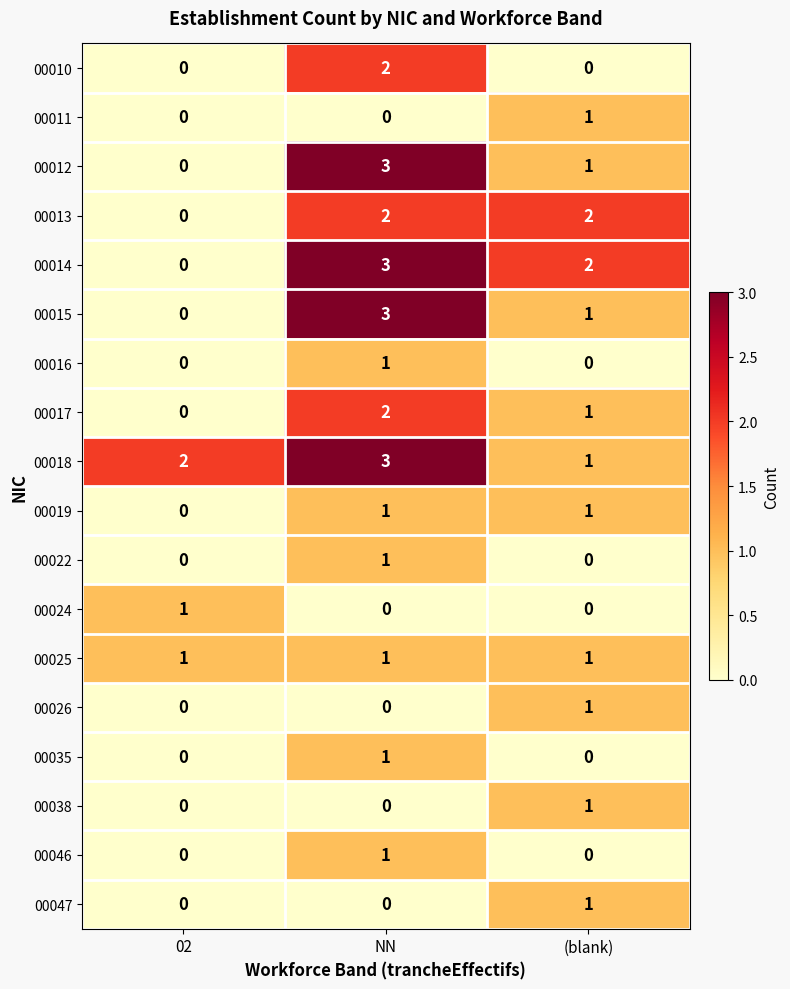

What is the difference between the highest and lowest values at NN?

3